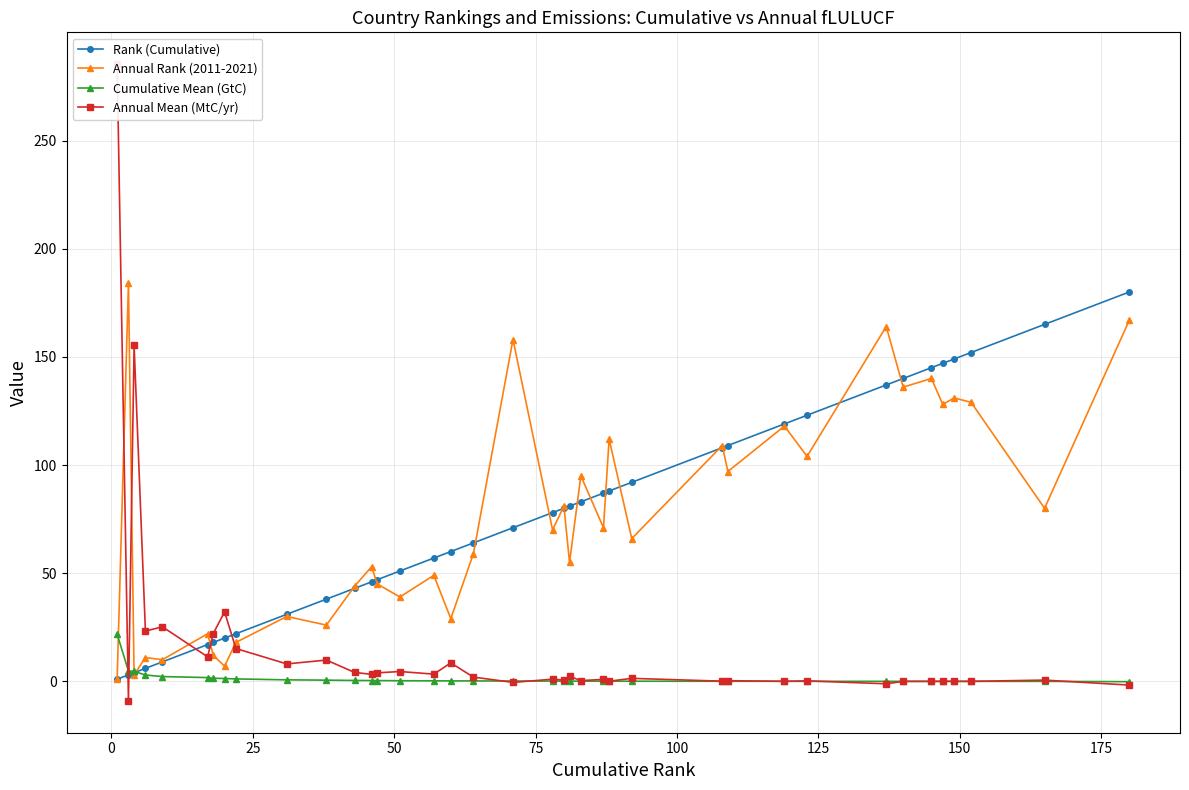

What is the value of the Rank (Cumulative) point at the 18th from the left?

64.0